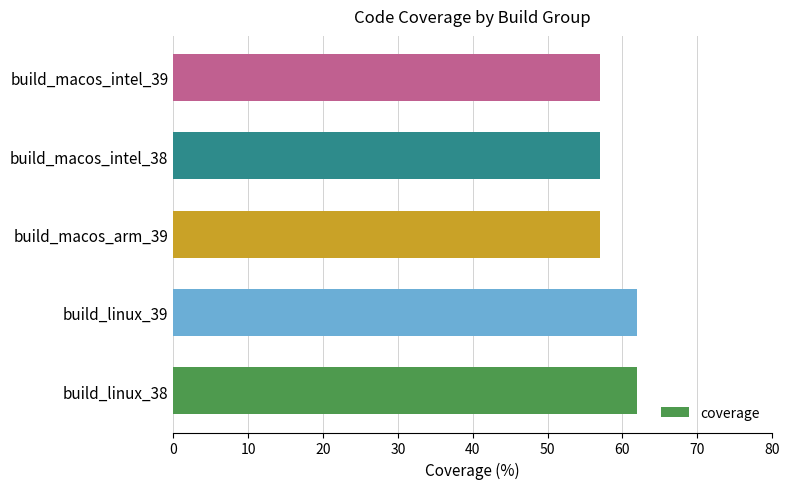

Count the number of categories in the chart.

5